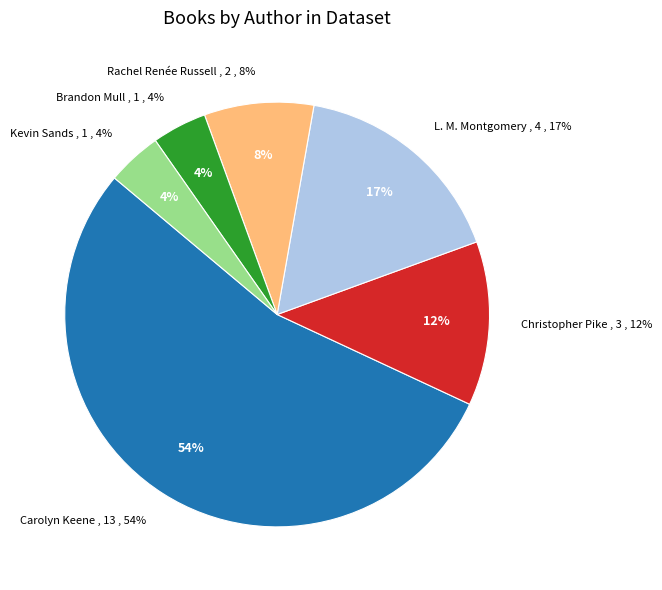

To the nearest percent, what percentage of the pie is Brandon Mull (43344647)?

4%